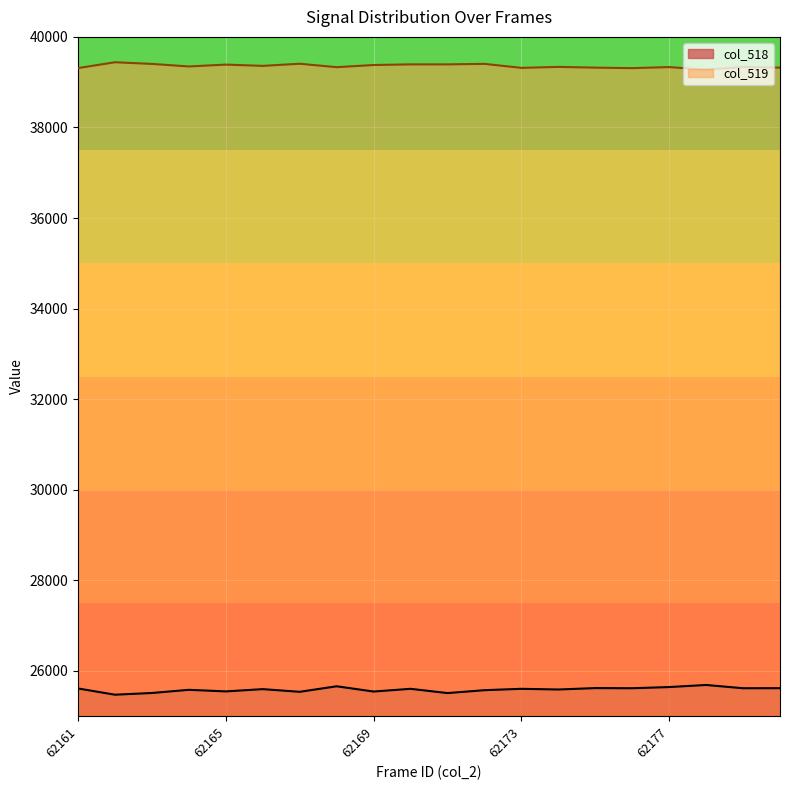

Between 62169 and 62164, which is larger?

62164